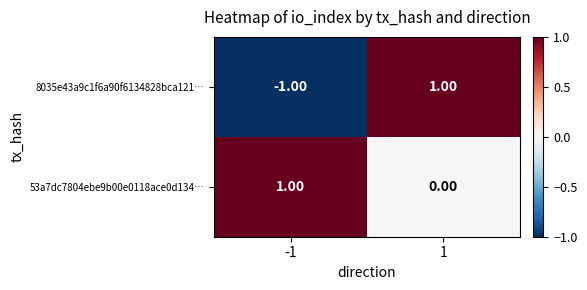

At which category is the sum across all series the highest?

1